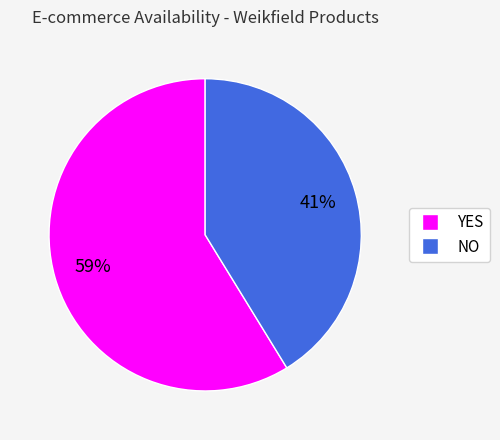

Which category has the smallest portion of the pie?

NO